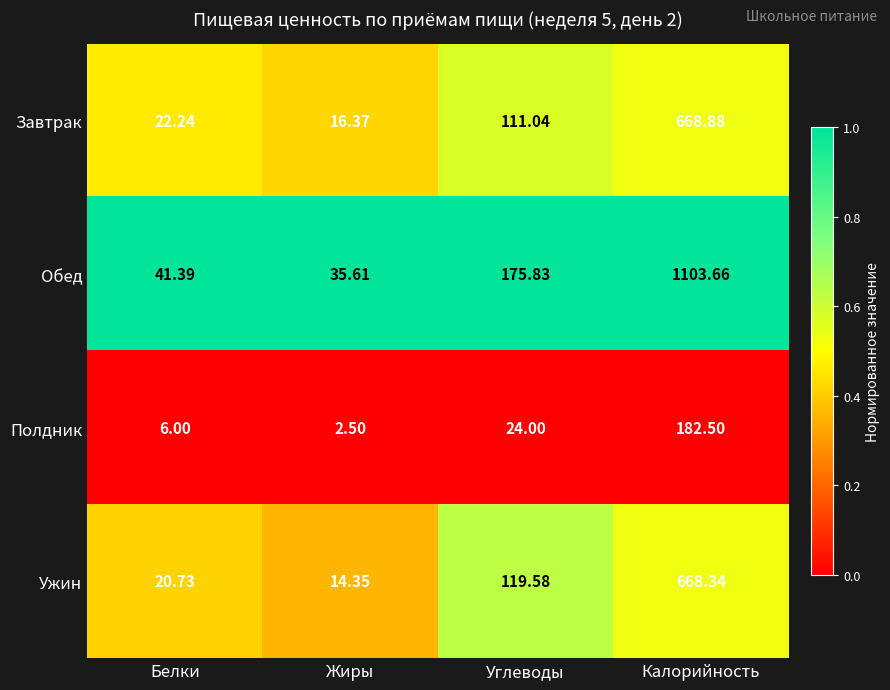

Which category has the lowest value across all series?

Жиры